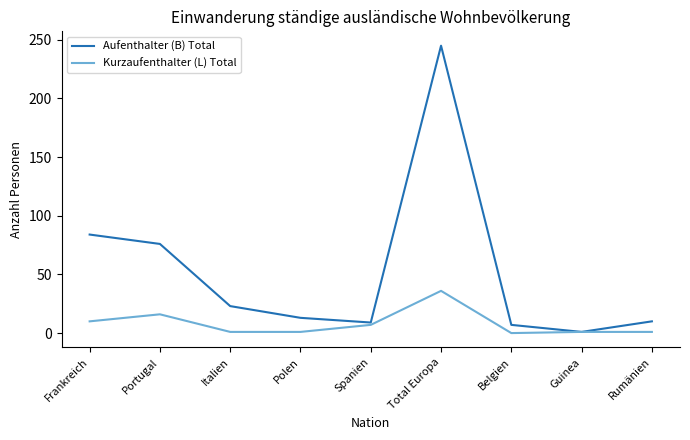

What is the difference between the highest and lowest values at Total Europa?

209